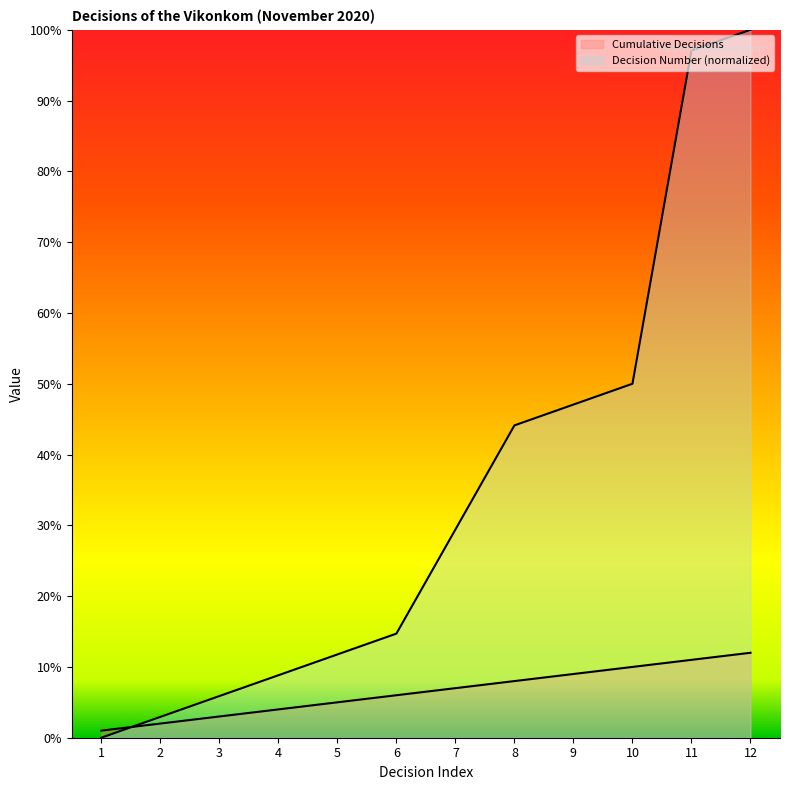

What is the sum of the Cumulative Decisions values at 10 and 11?

21.0